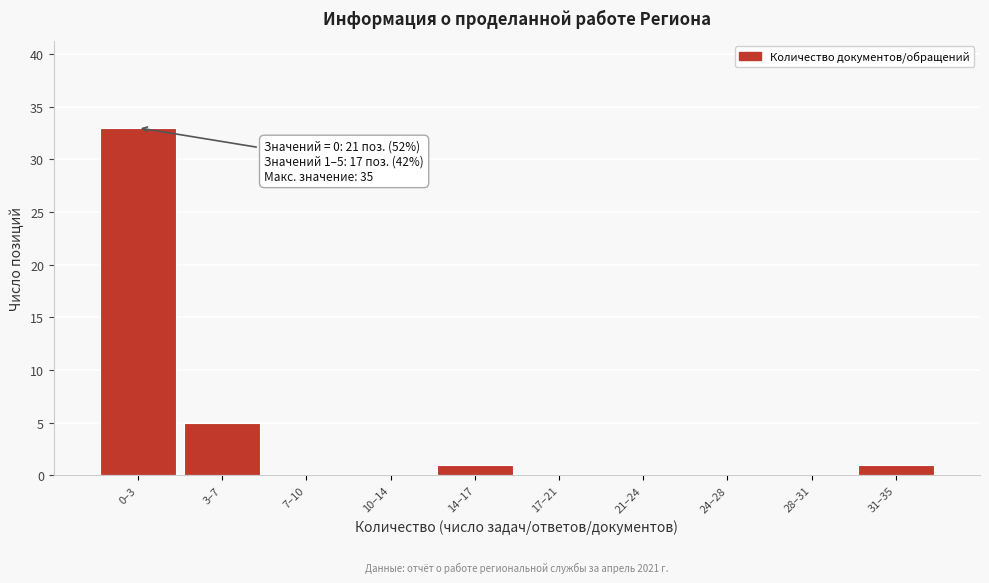

Reading left to right, transcribe all the data shown in this chart.

0–3=33	3–7=5	7–10=0	10–14=0	14–17=1	17–21=0	21–24=0	24–28=0	28–31=0	31–35=1